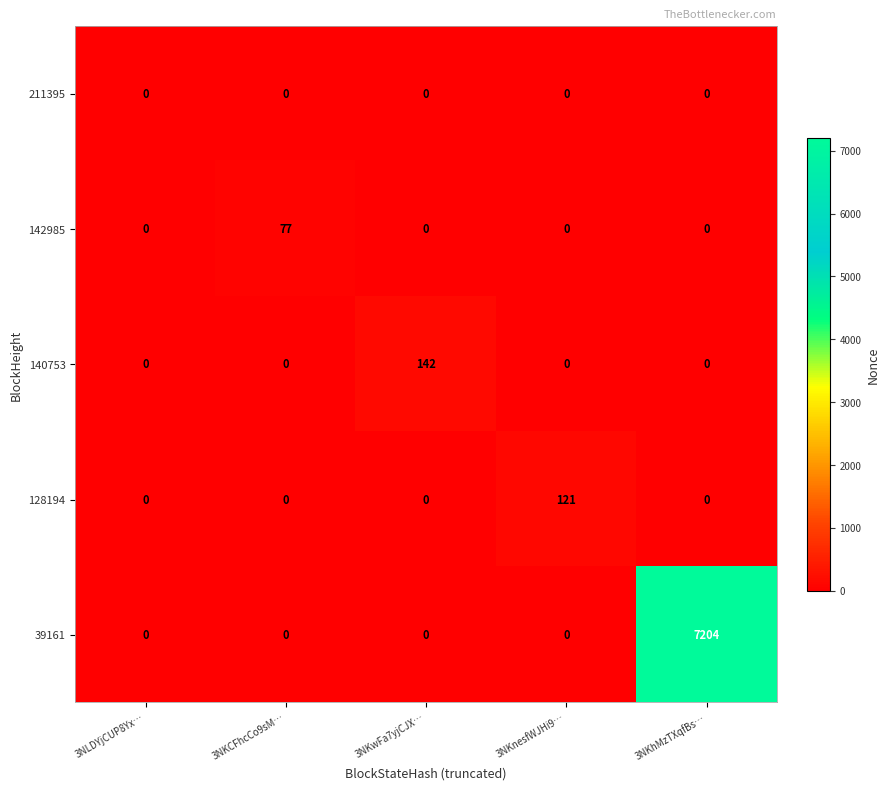

What is the difference between the maximum and minimum values in the 39161 series?

7204